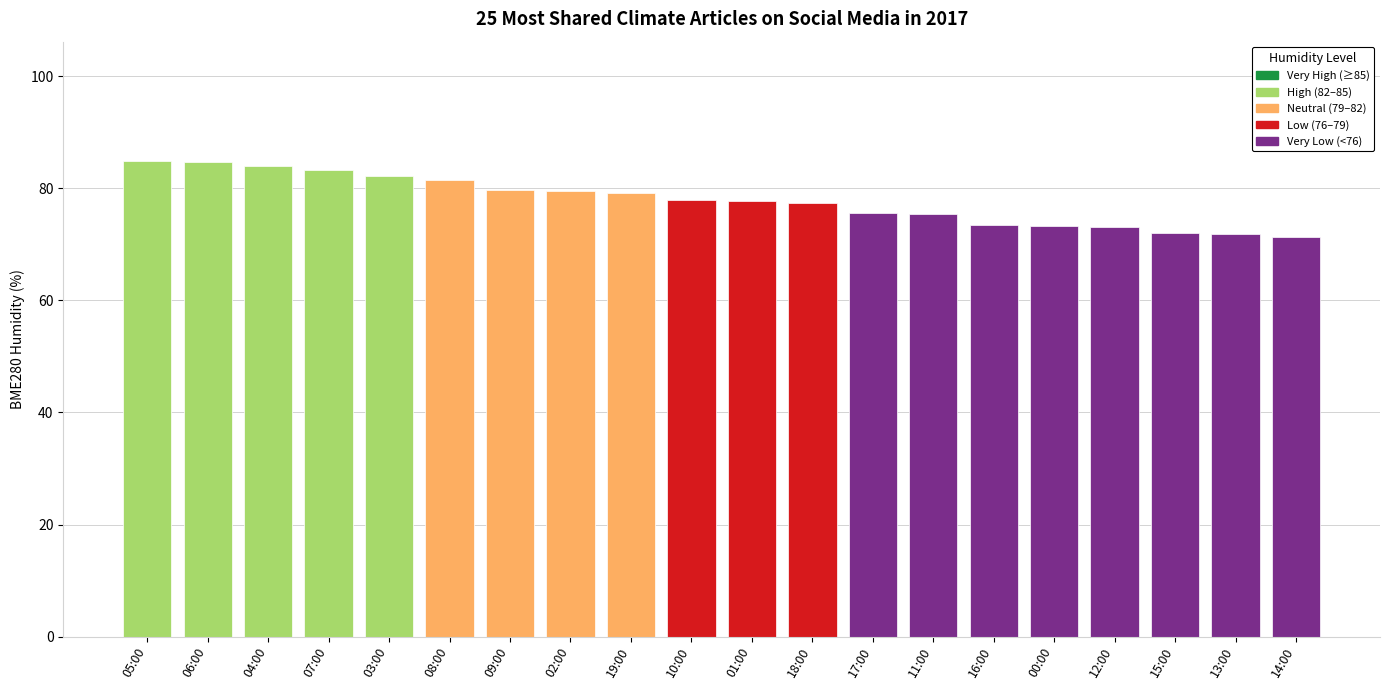

The chart shows a value of 94.3 at 13:00. True or false?

False